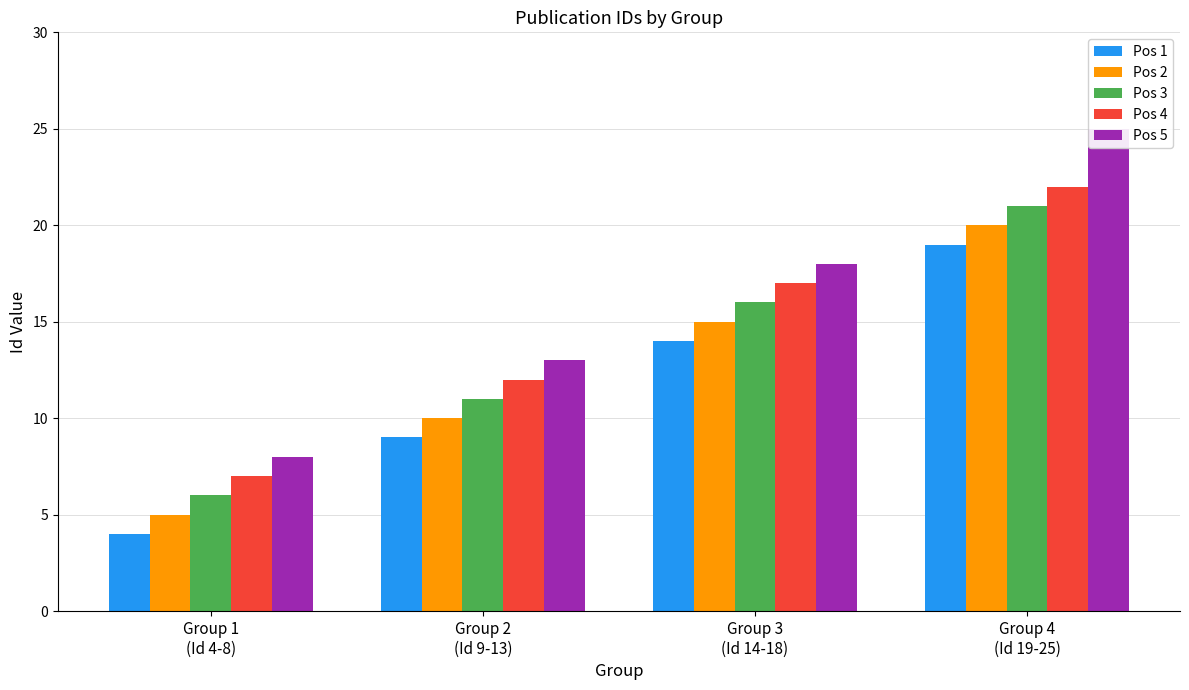

What is the value of the Pos 5 bar at the 3rd from the left?

18